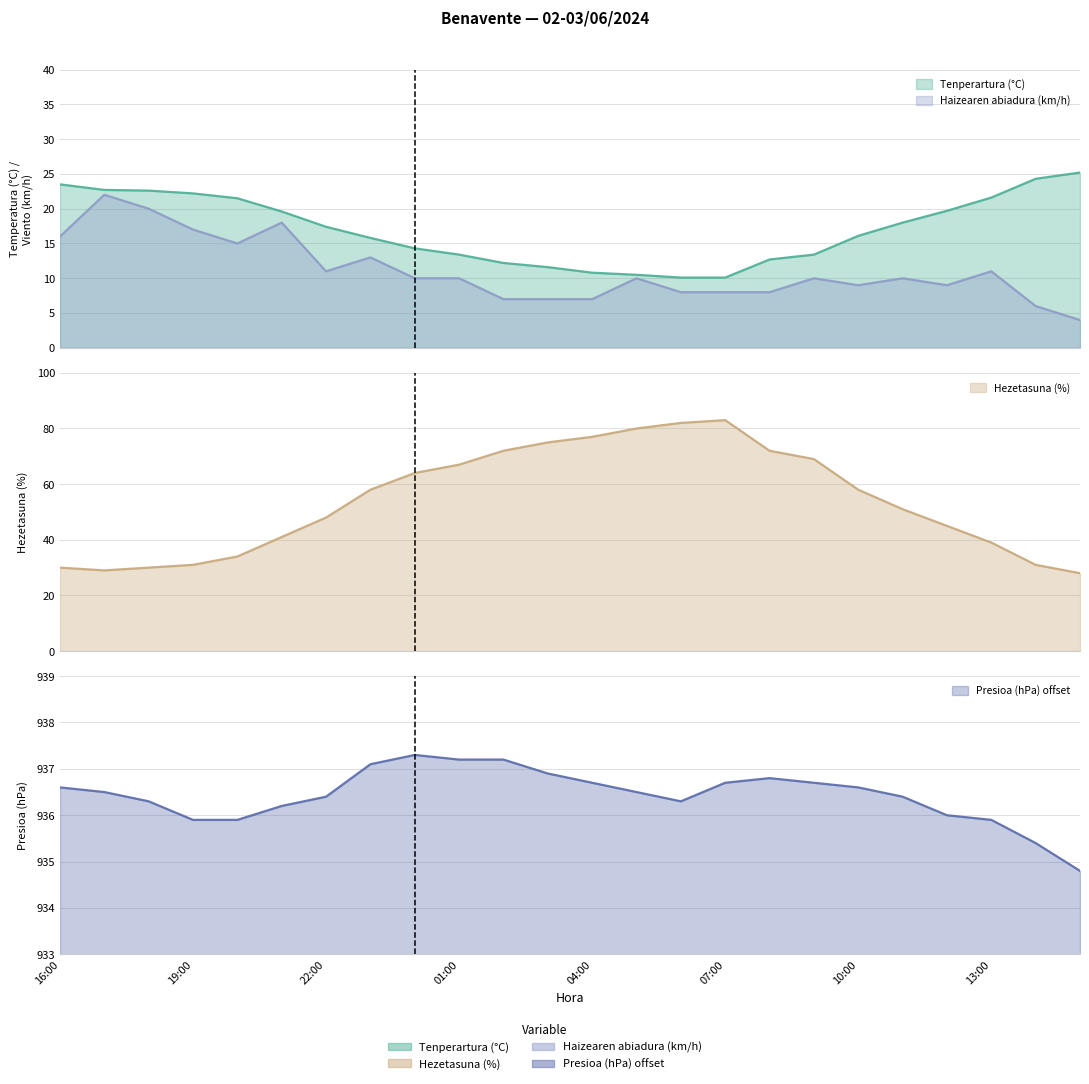

In Hezetasuna (%), how many points are higher than both neighbors (excluding endpoints)?

1